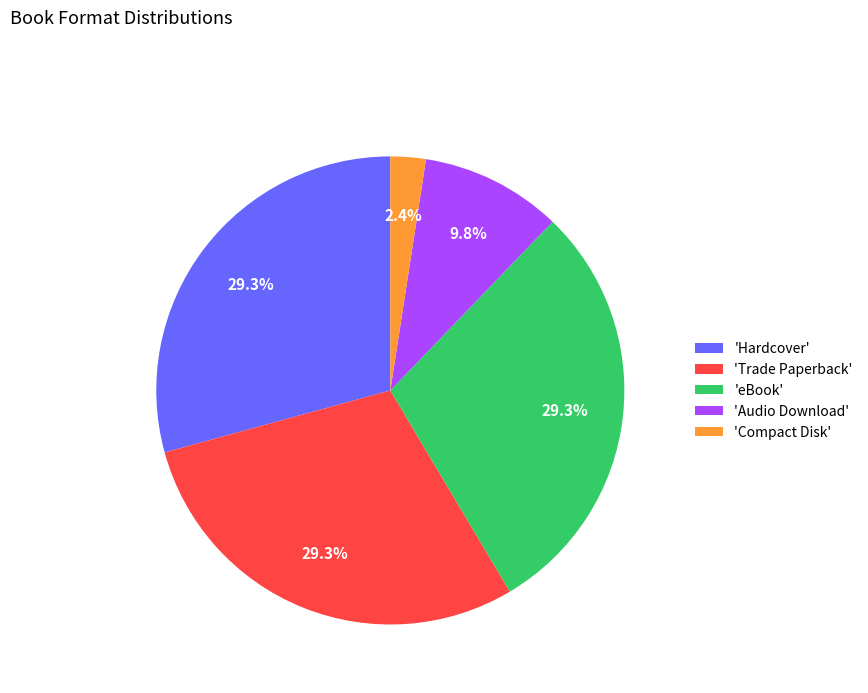

Is 'Audio Download' the majority of the pie?

No